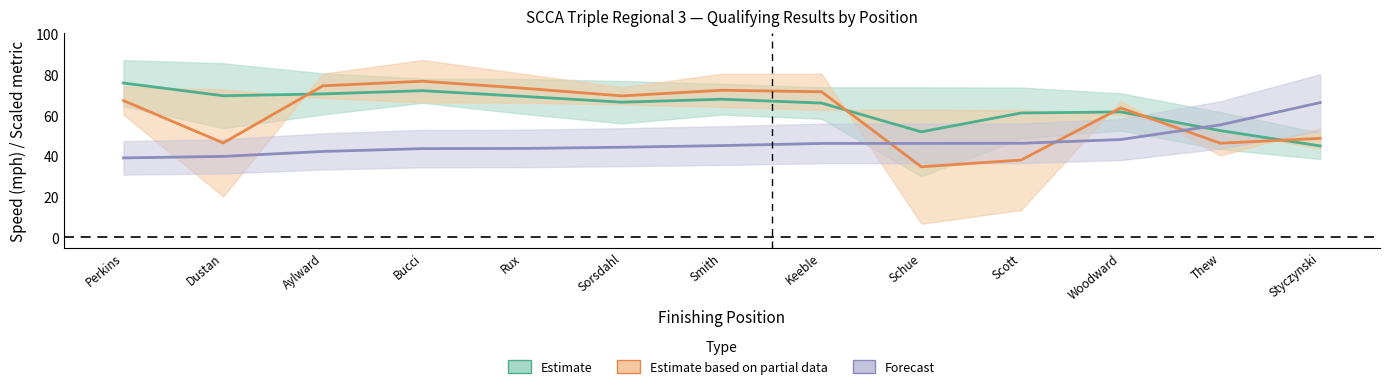

How many data points in Estimate are above 66?

8